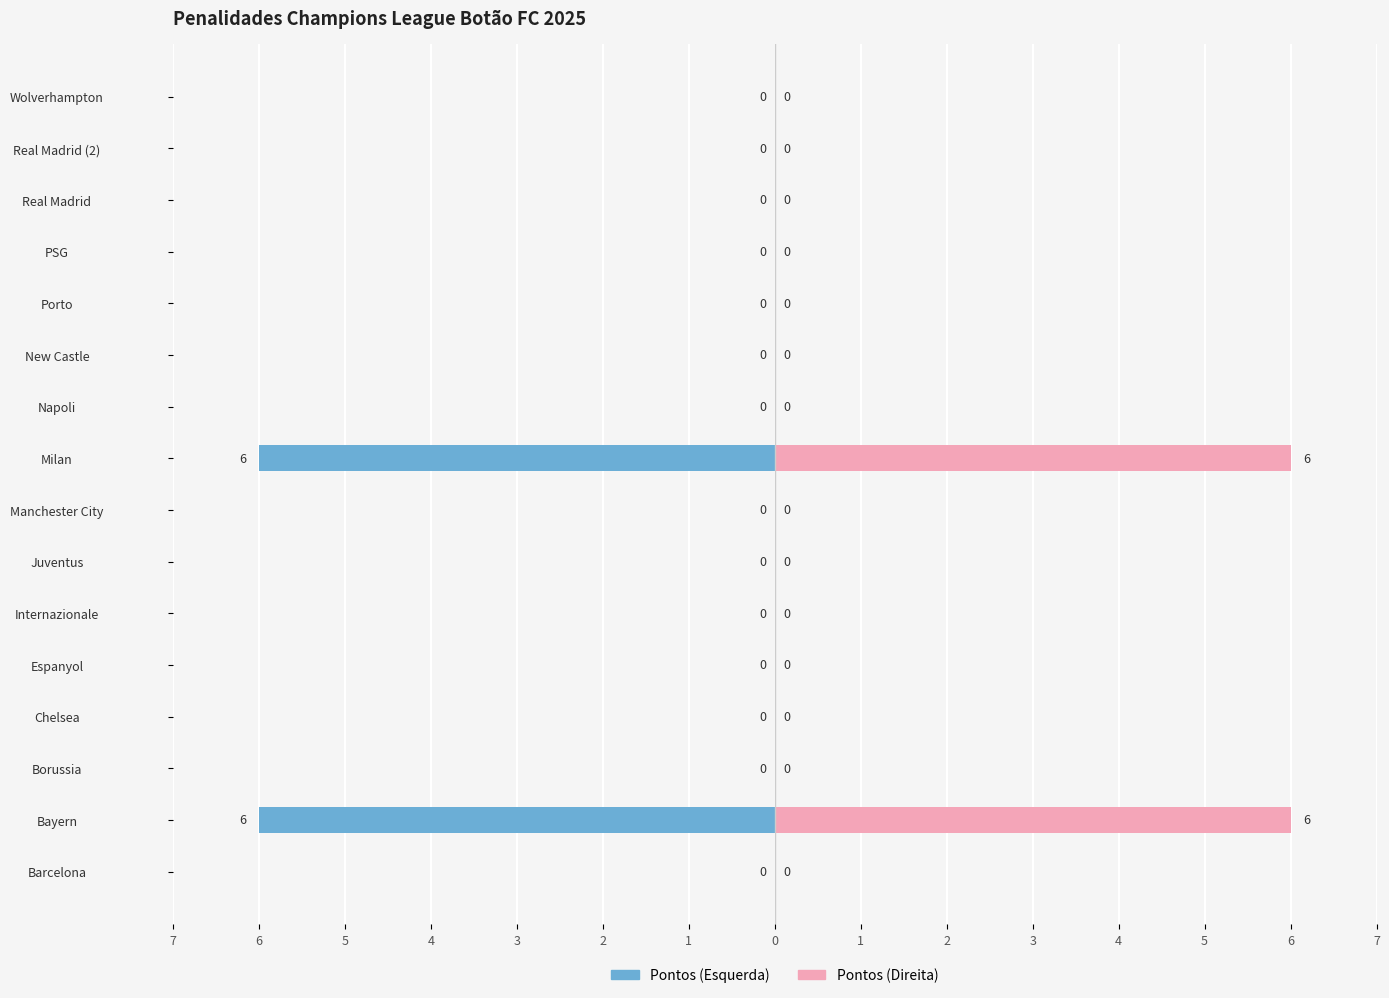

How many series are shown in this chart?

2